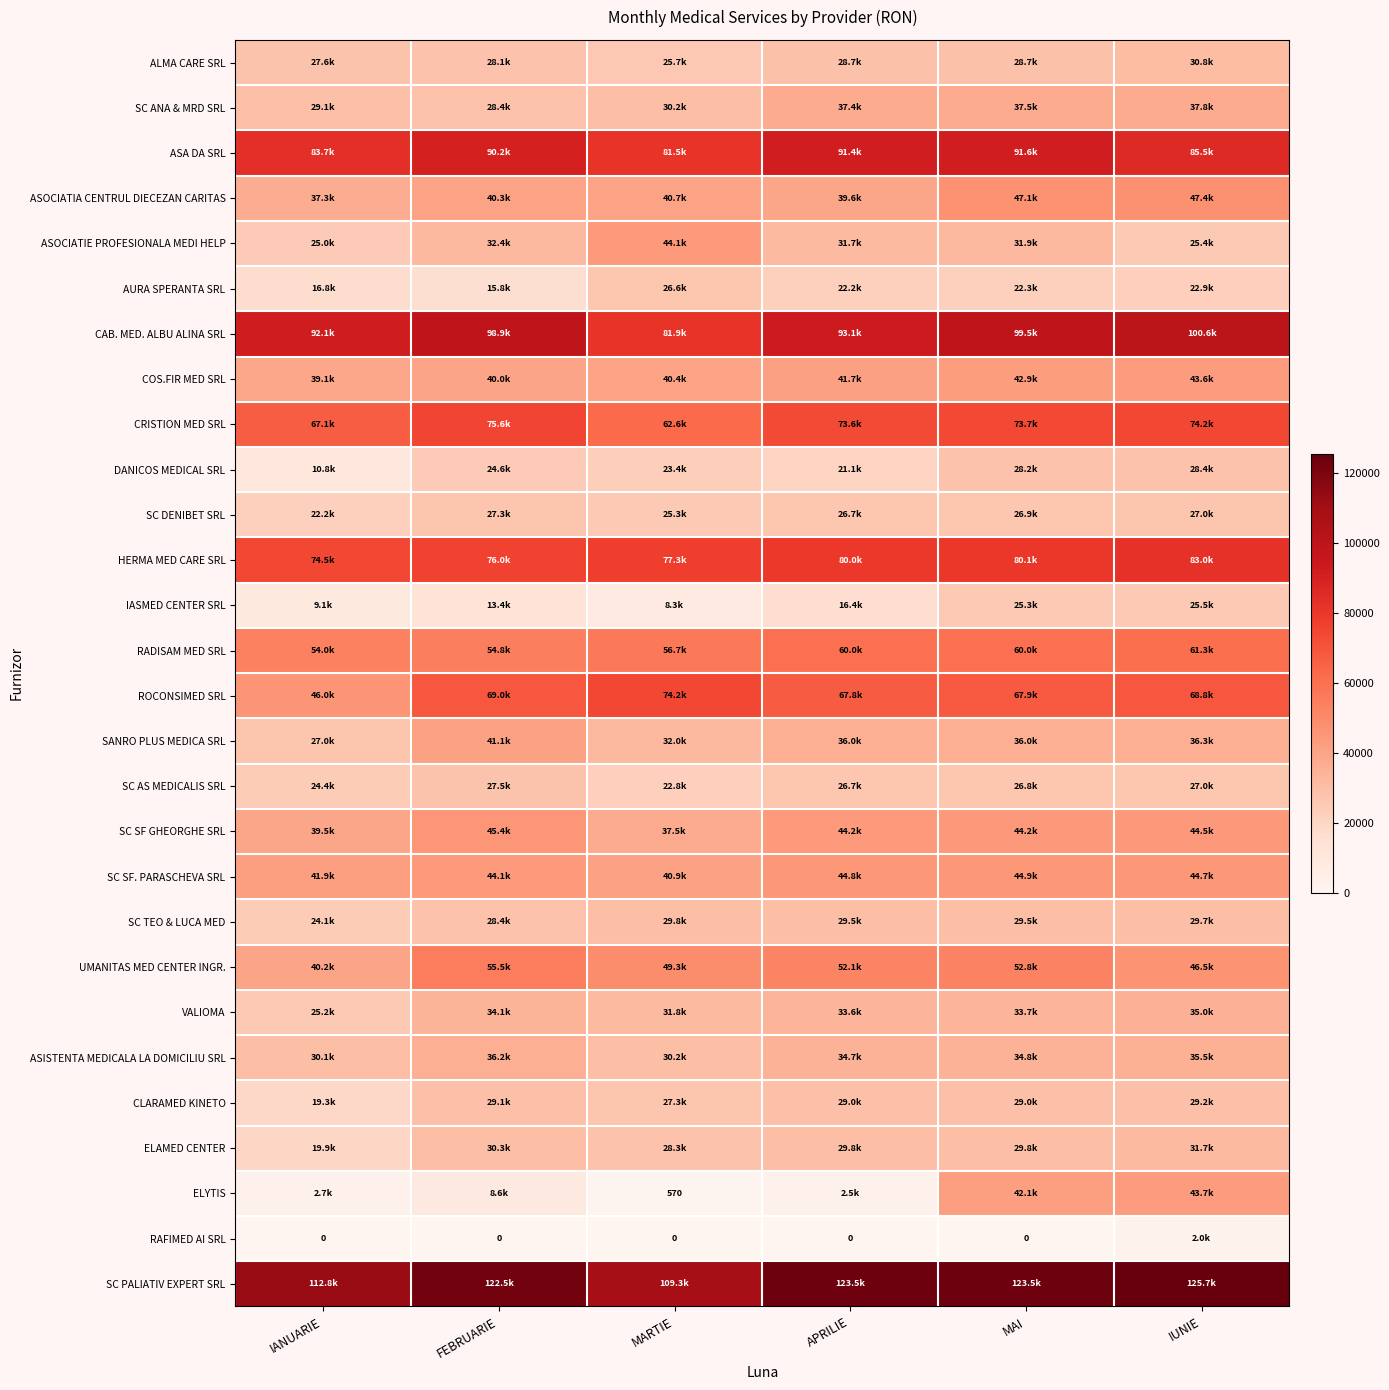

What is the difference between the maximum and second lowest values in the COS.FIR MED SRL series?

3588.9